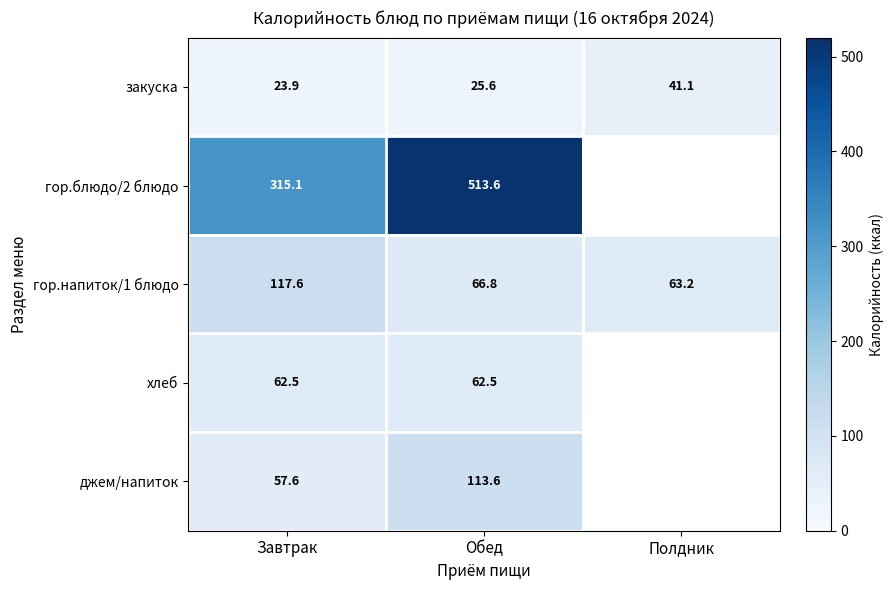

Which series changed the most between Завтрак and Обед?

гор.блюдо/2 блюдо